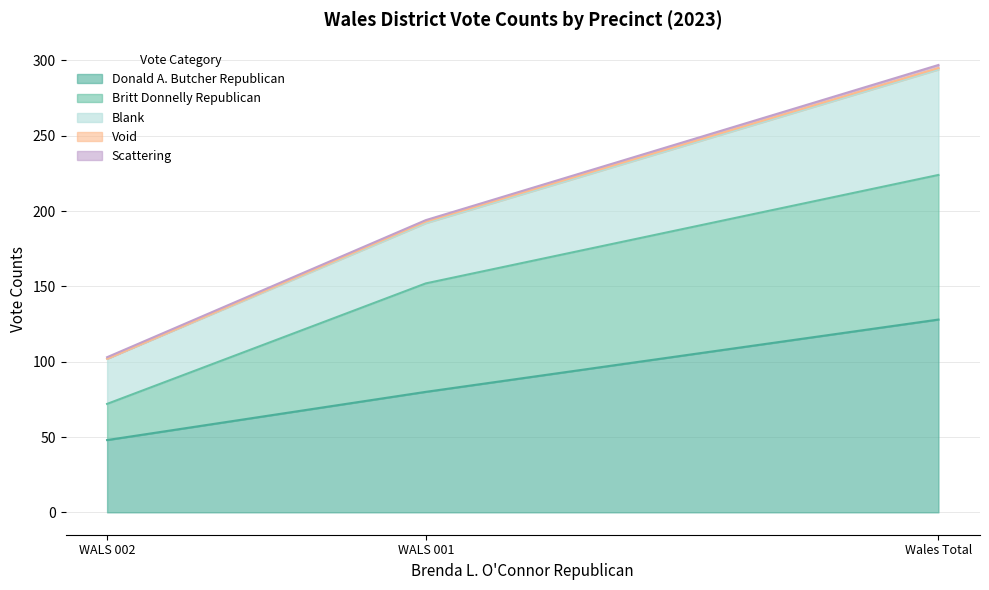

How many data points in Scattering are above 1?

1